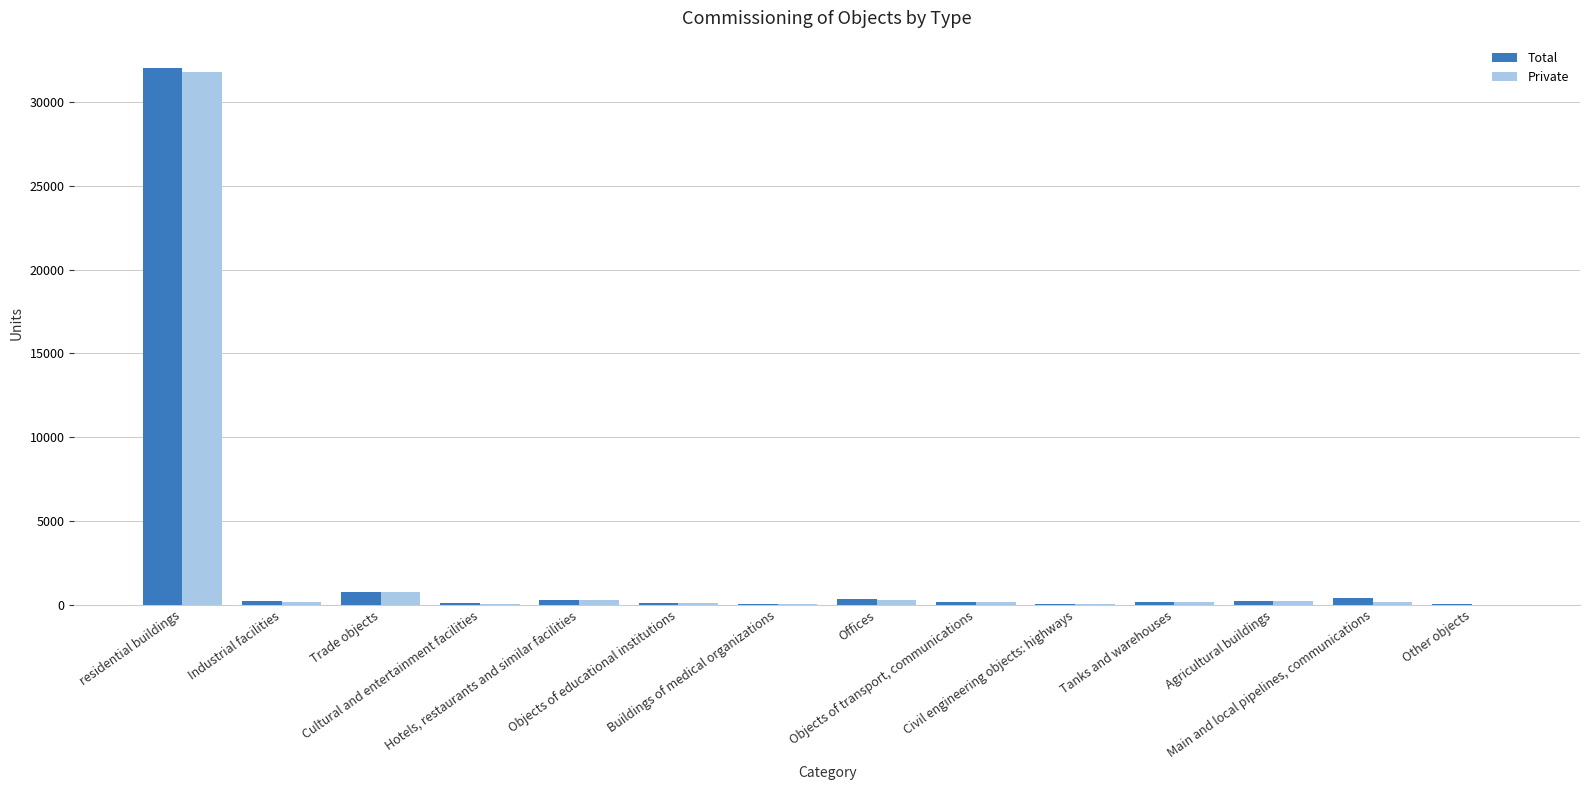

What is the sum of all Total values?

35047